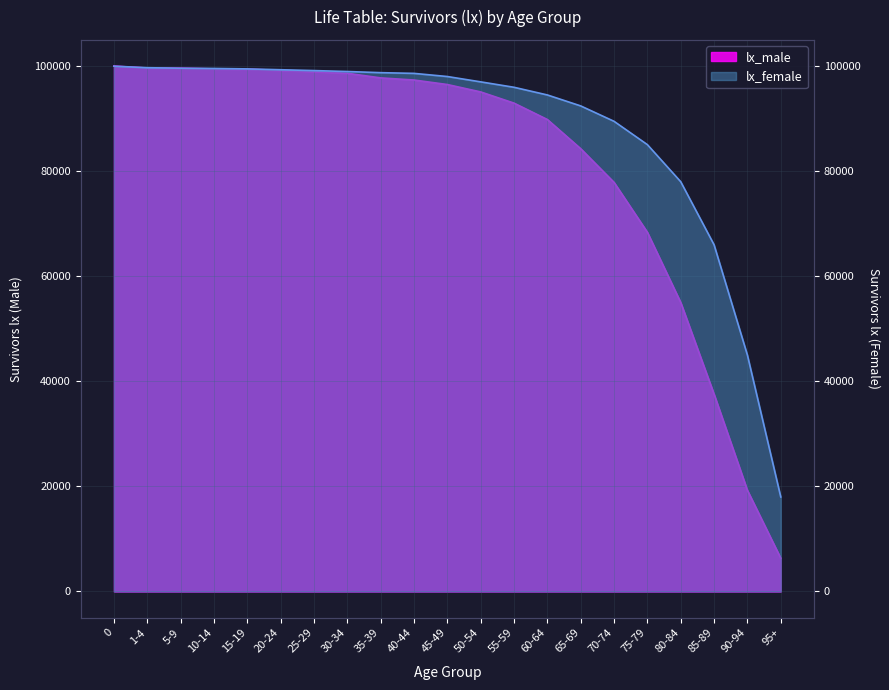

At 75-79, list the series in order from smallest to largest.

lx_male, lx_female